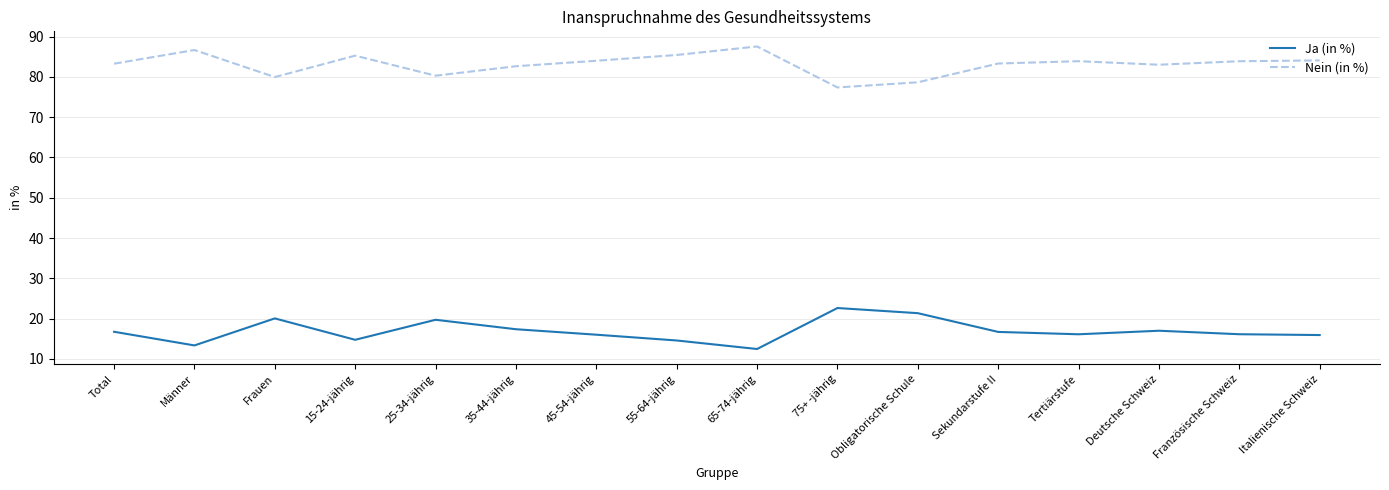

What is the sum of the Nein (in %) values at 75+ -jährig and Französische Schweiz?

161.2